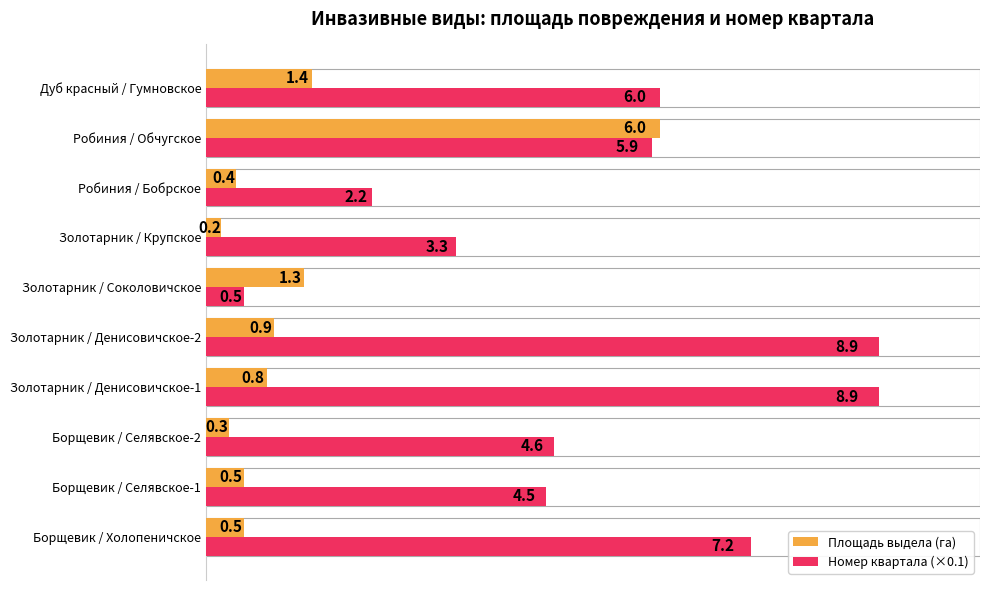

Is it true that Площадь выдела (га) equals 1.3 at Золотарник / Соколовичское?

True